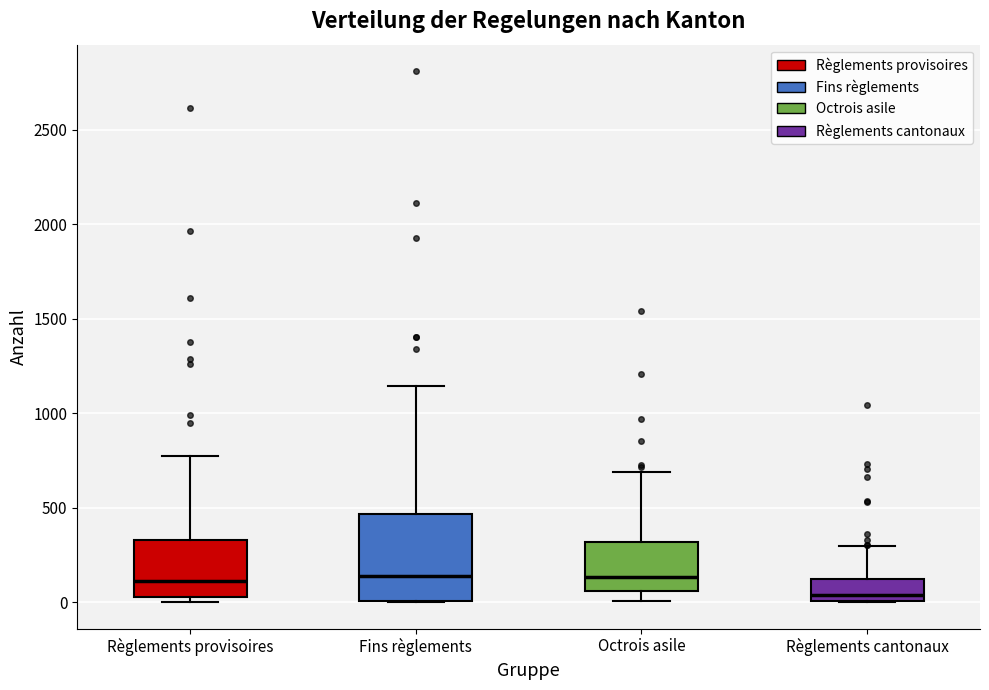

Reading left to right, transcribe this box plot: for each box, give where its median line is, the range the box spans, and where its two whiskers end, as read against the y-axis. The values are not printed on the chart, so give them approximately, as read against the axis.

Règlements provisoires: median 100, box 50 to 350, whiskers 0 to 750
Fins règlements: median 150, box 0 to 450, whiskers 0 to 1150
Octrois asile: median 150, box 50 to 300, whiskers 0 to 700
Règlements cantonaux: median 50, box 0 to 100, whiskers 0 to 300